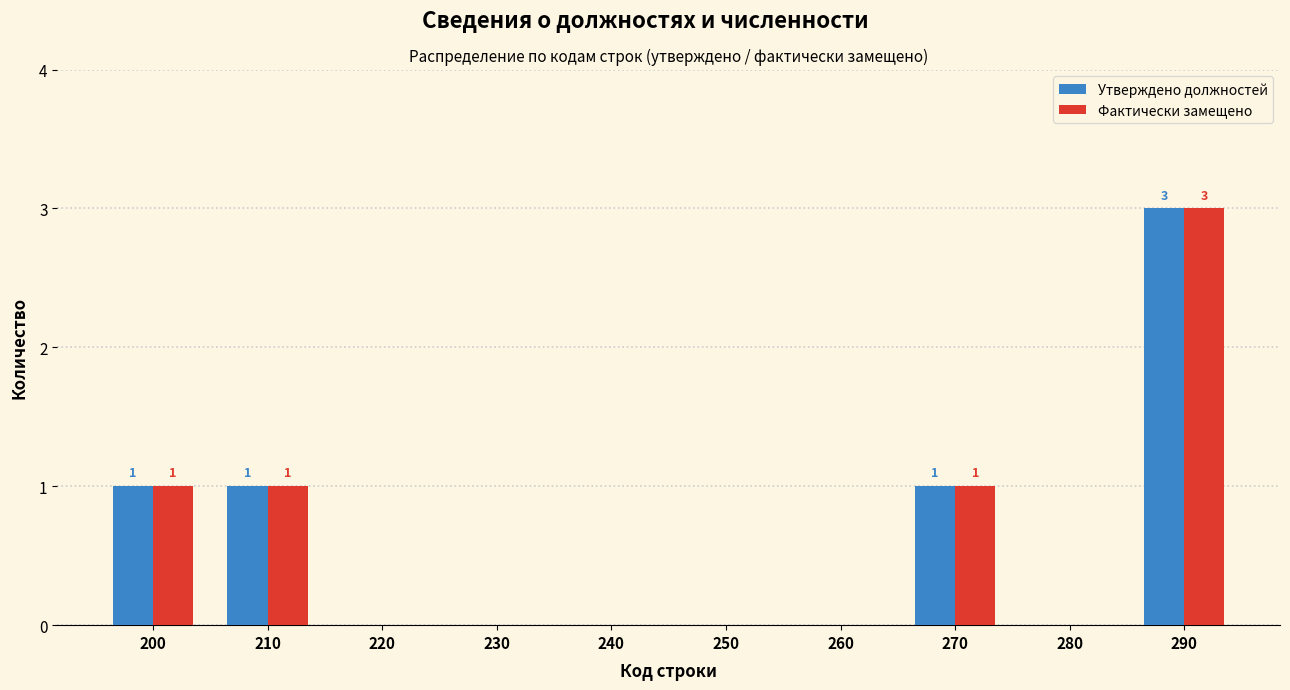

Reading right to left, what are all the values shown in this chart?

Утверждено должностей: 290=3	280=0	270=1	260=0	250=0	240=0	230=0	220=0	210=1	200=1
Фактически замещено: 290=3	280=0	270=1	260=0	250=0	240=0	230=0	220=0	210=1	200=1